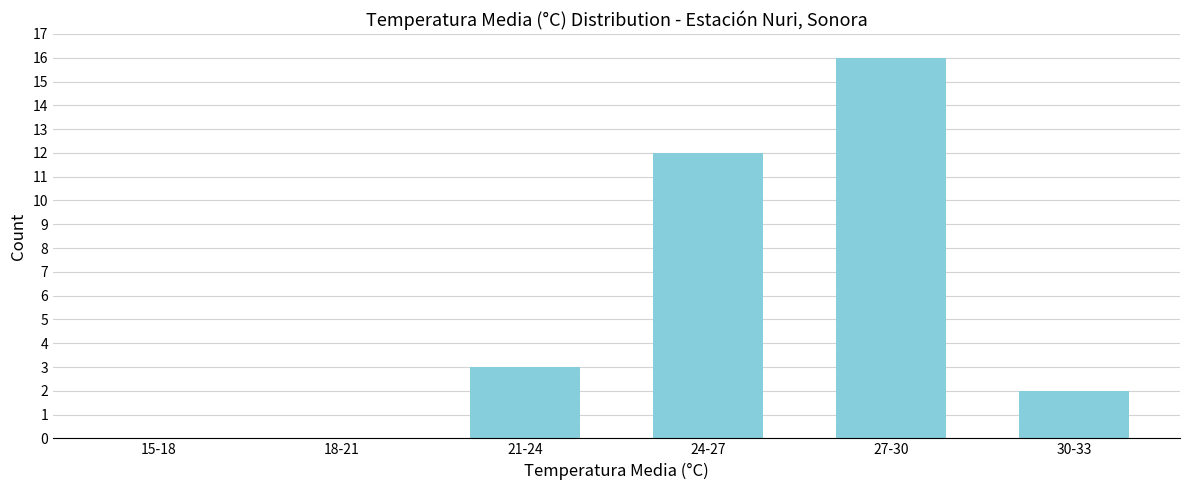

Reading right to left, extract all data points from this chart.

30-33=2	27-30=16	24-27=12	21-24=3	18-21=0	15-18=0